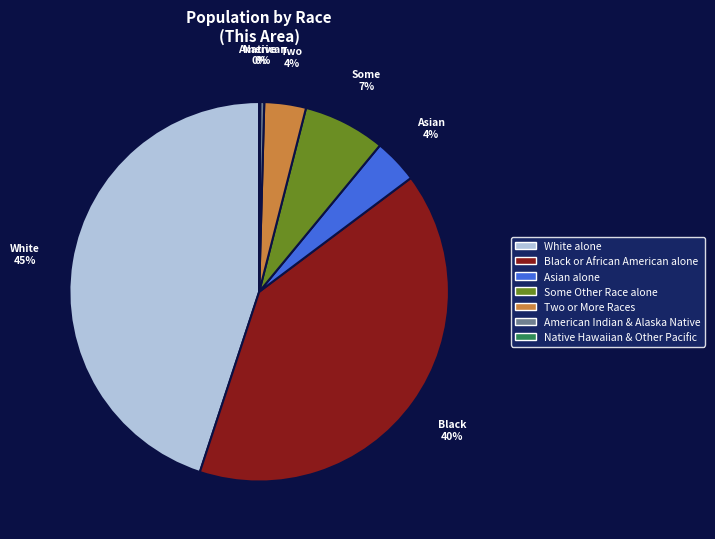

Does any single category account for the majority?

No